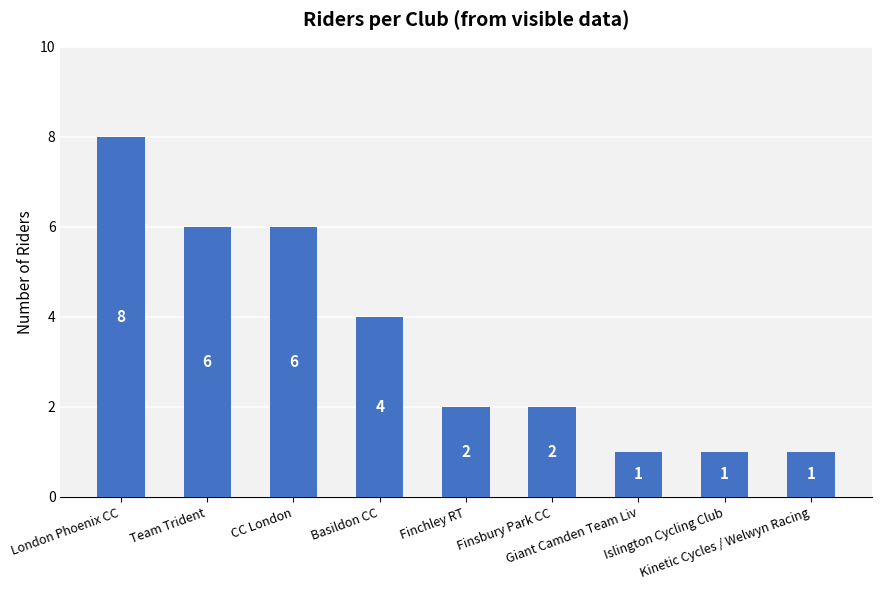

Where does the data first go above 2?

London Phoenix CC